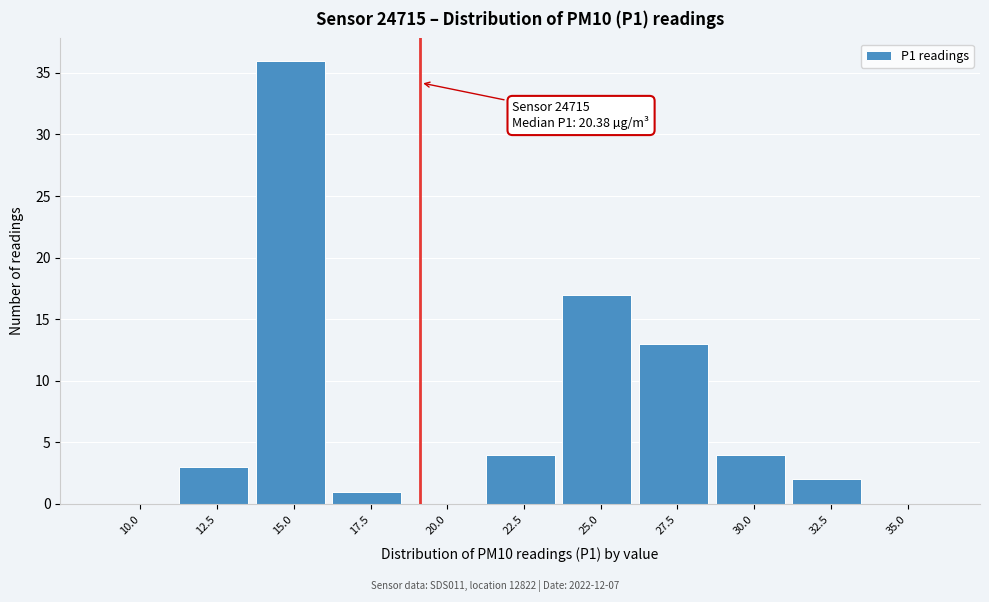

Reading left to right, list all the values displayed in this chart.

10.0=0	12.5=3	15.0=36	17.5=1	20.0=0	22.5=4	25.0=17	27.5=13	30.0=4	32.5=2	35.0=0